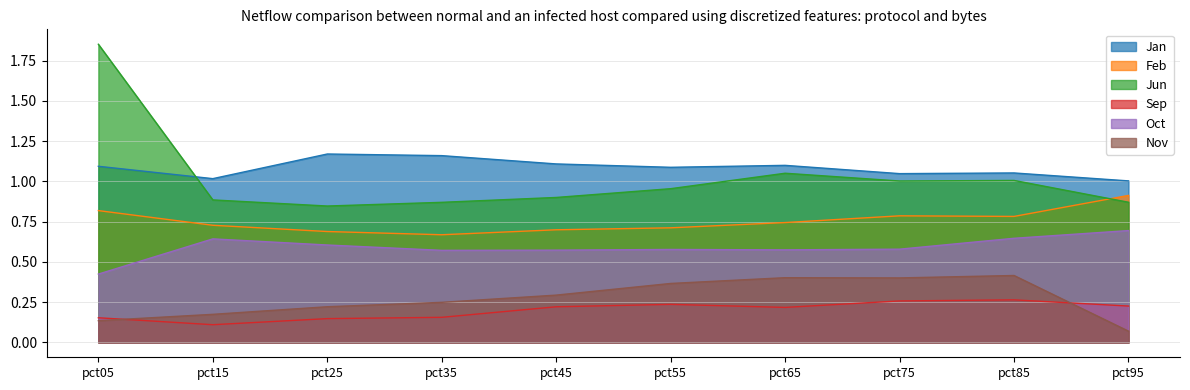

Reading left to right, what are all the values shown in this chart?

Jan: 1.1	1.0	1.2	1.2	1.1	1.1	1.1	1.0	1.1	1.0
Feb: 0.8	0.7	0.7	0.7	0.7	0.7	0.7	0.8	0.8	0.9
Jun: 1.9	0.9	0.8	0.9	0.9	1.0	1.1	1.0	1.0	0.9
Sep: 0.2	0.1	0.1	0.2	0.2	0.2	0.2	0.3	0.3	0.2
Oct: 0.4	0.6	0.6	0.6	0.6	0.6	0.6	0.6	0.6	0.7
Nov: 0.1	0.2	0.2	0.2	0.3	0.4	0.4	0.4	0.4	0.1